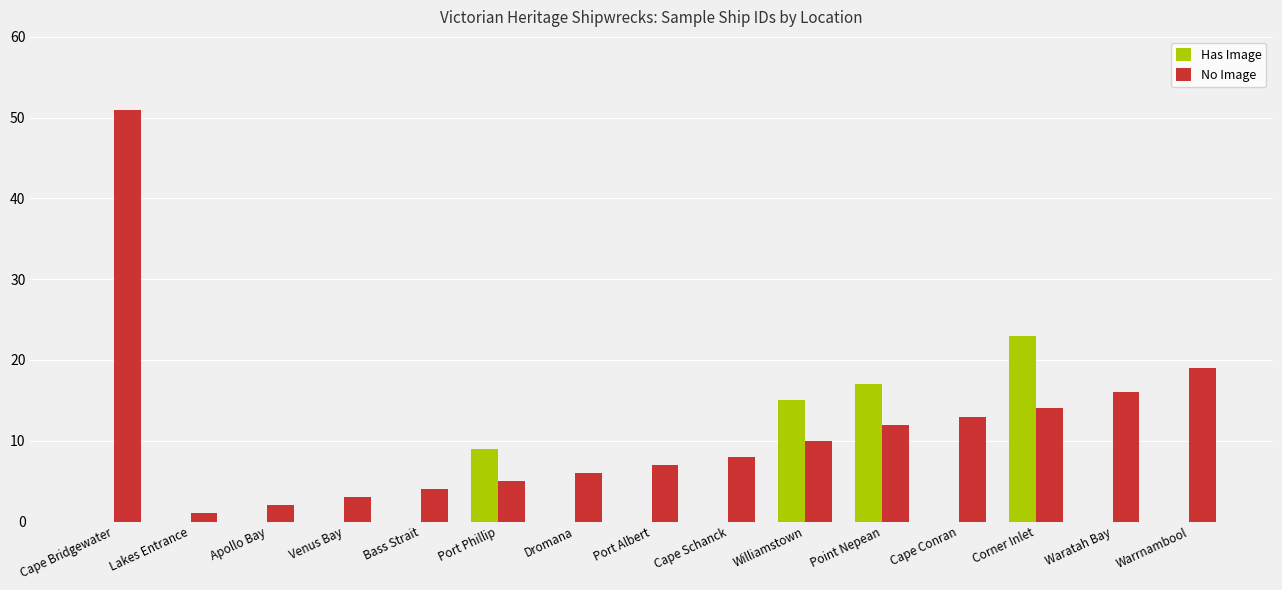

Which series changed the most between Apollo Bay and Corner Inlet?

Has Image